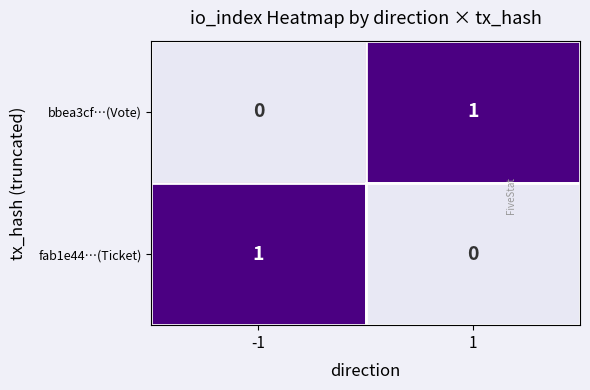

Is the value of fab1e44…(Ticket) at 1 greater than the value of bbea3cf…(Vote) at 1?

No